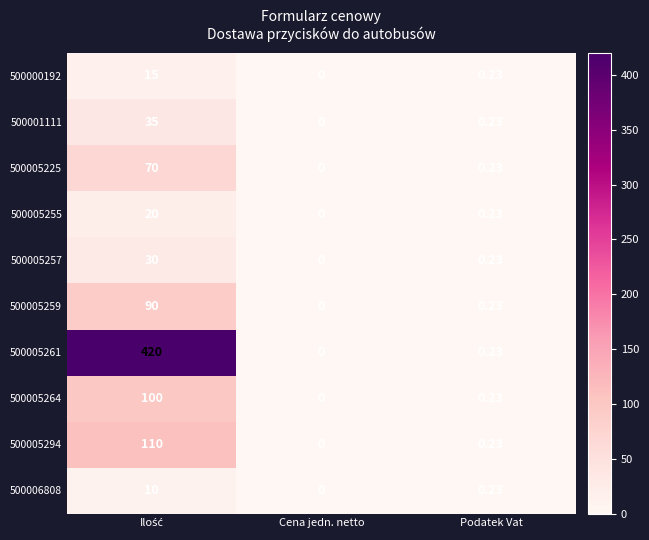

Where is 500001111 nearest to the value 17?

Podatek Vat